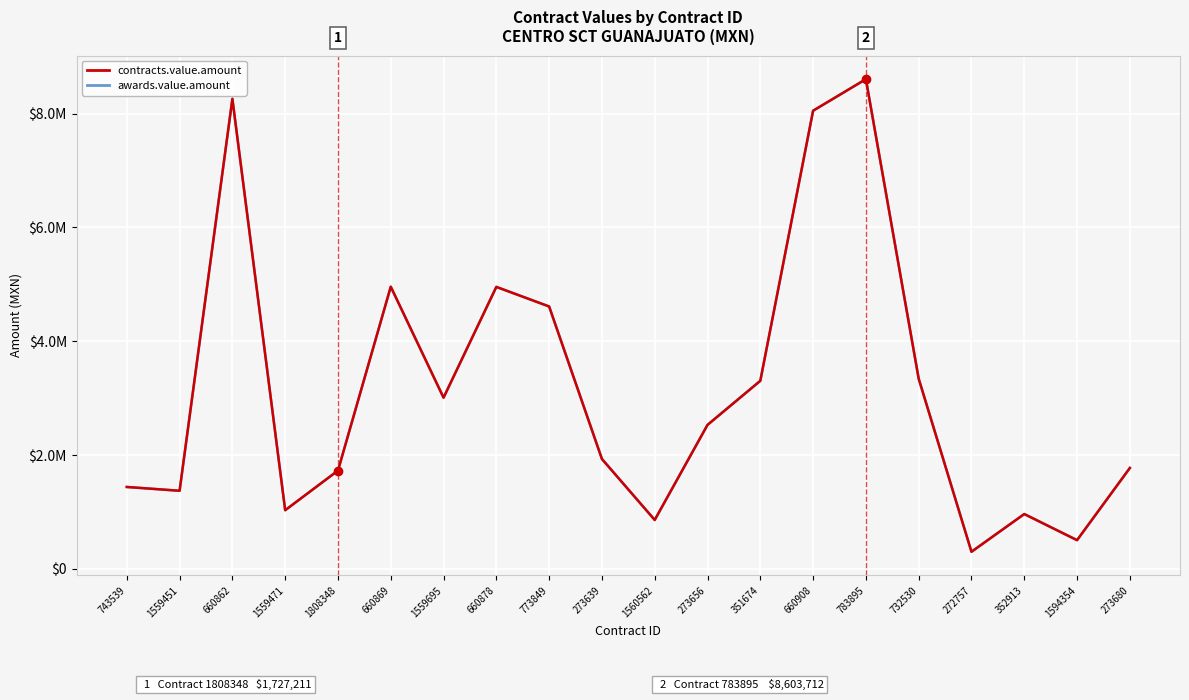

List the series in order of their peak value, lowest first.

contracts.value.amount, awards.value.amount